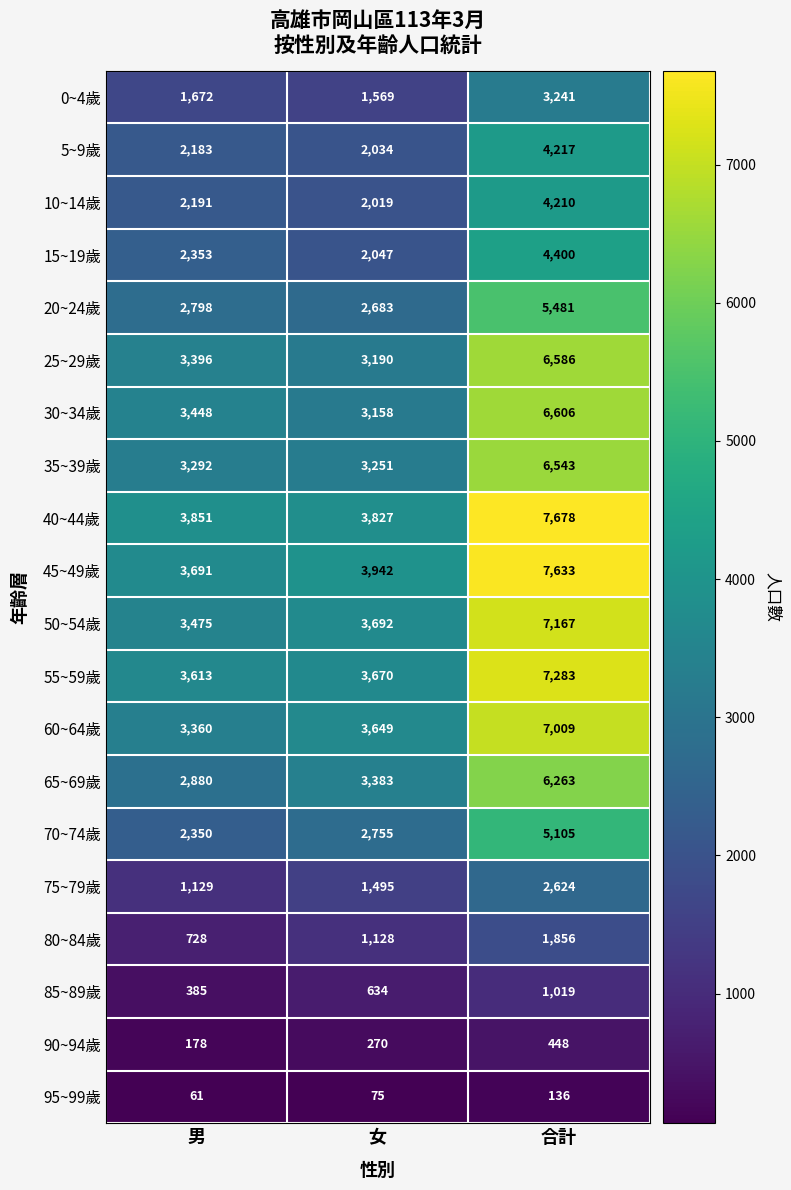

What is the total value across all series at 女?

48471